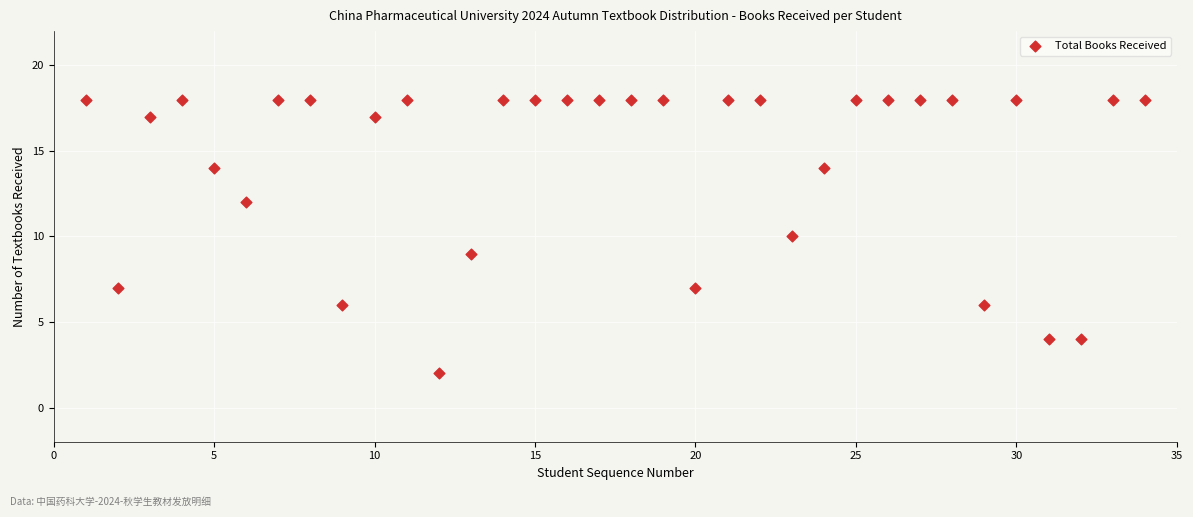

What is the range of X values (max minus min)?

33